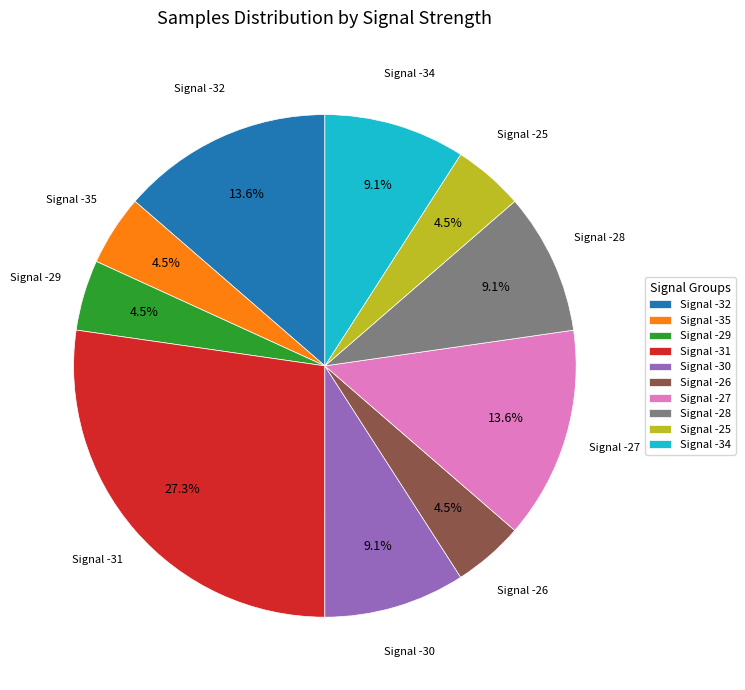

Is there a majority slice in this chart?

No